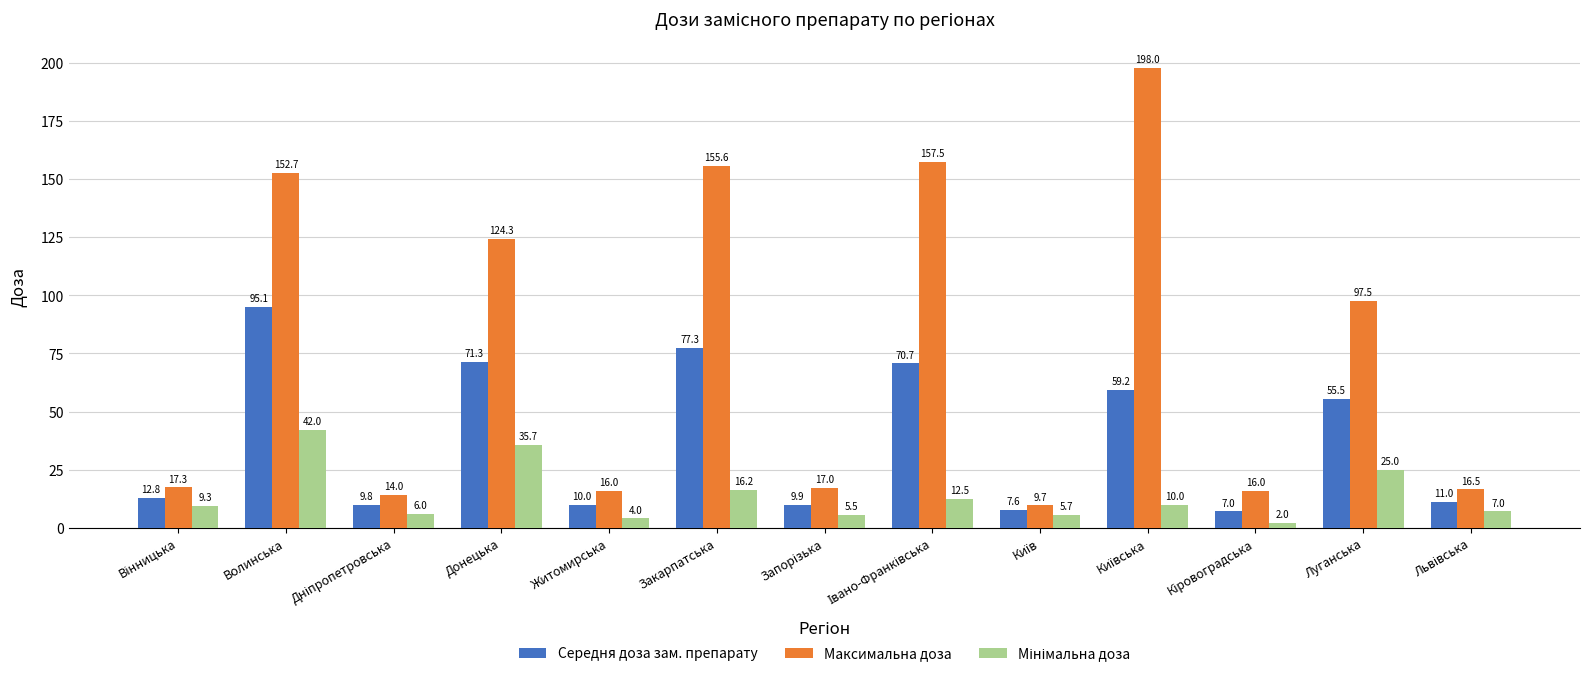

The value of Середня доза зам. препарату at Закарпатська is 77.3. True or false?

True